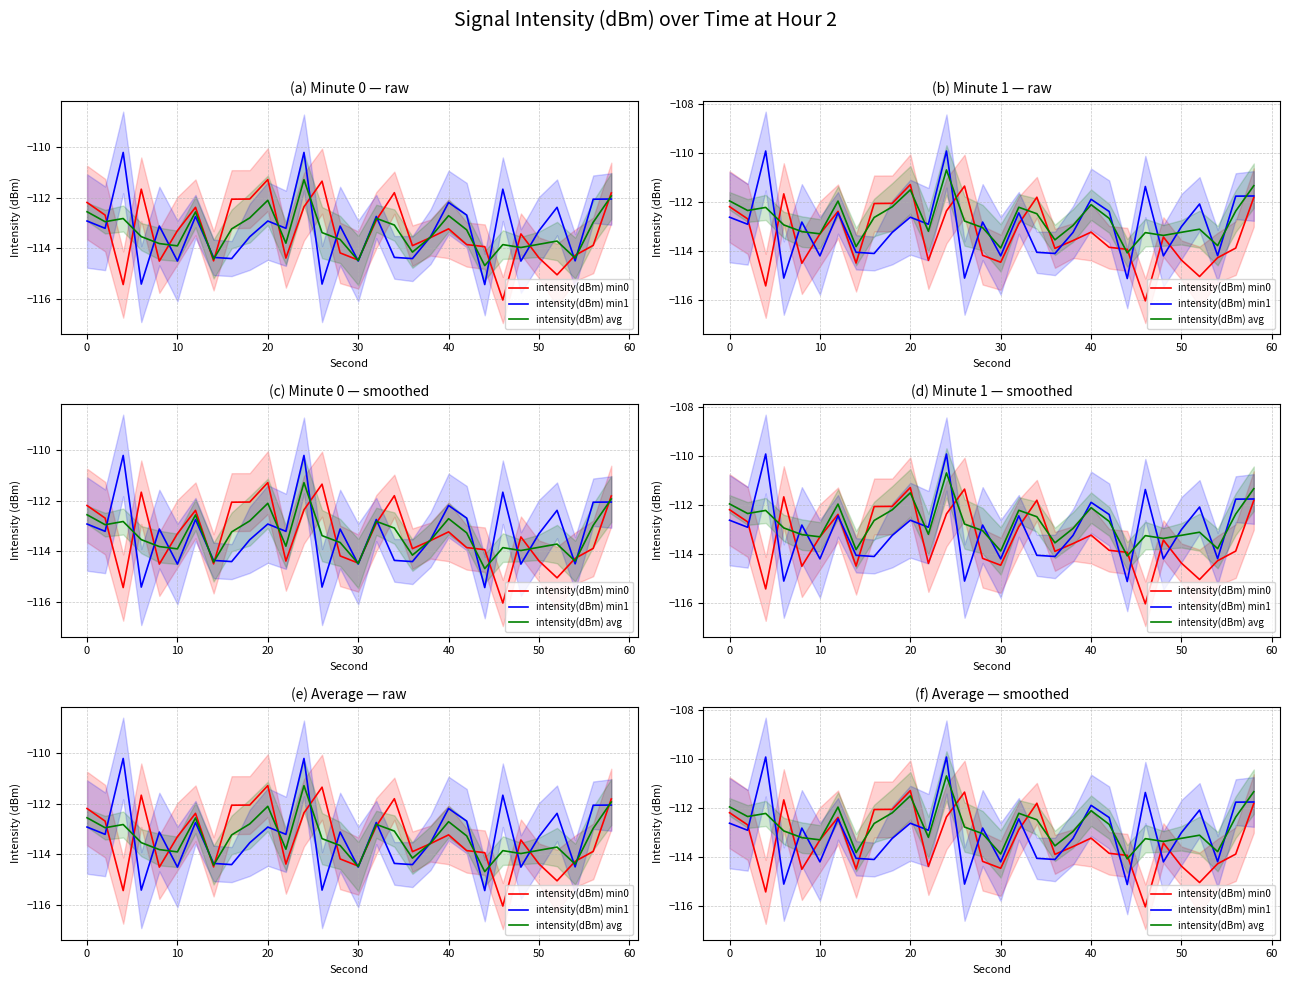

Which series has the largest range (max minus min)?

intensity(dBm) min1